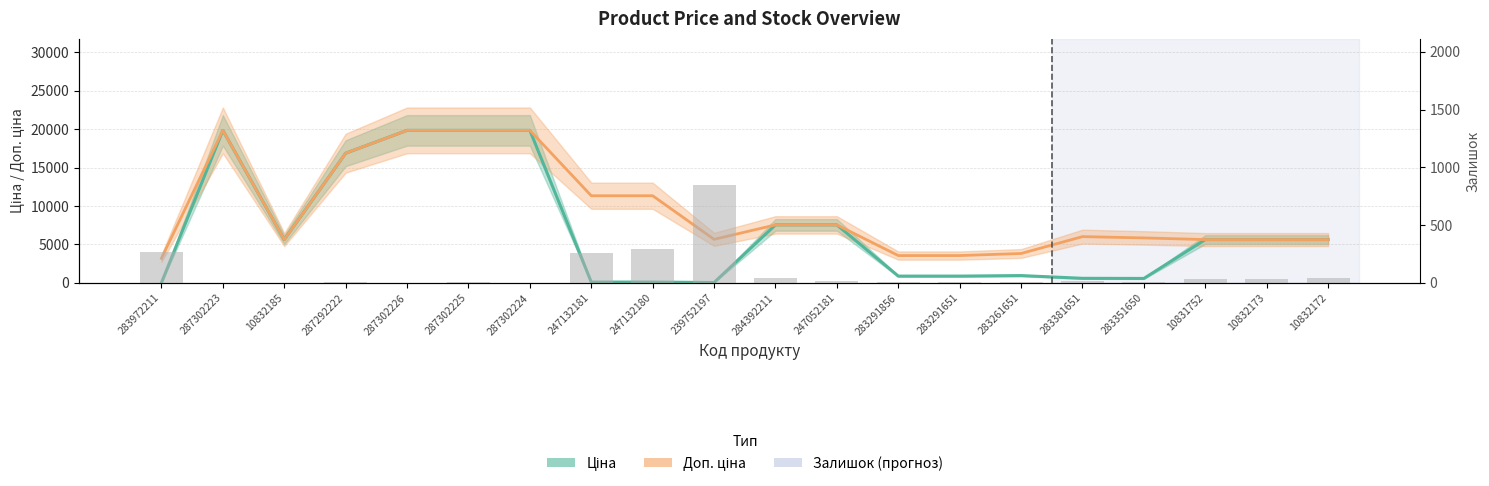

What is the difference between the highest and lowest values at 283291651?

3553.7